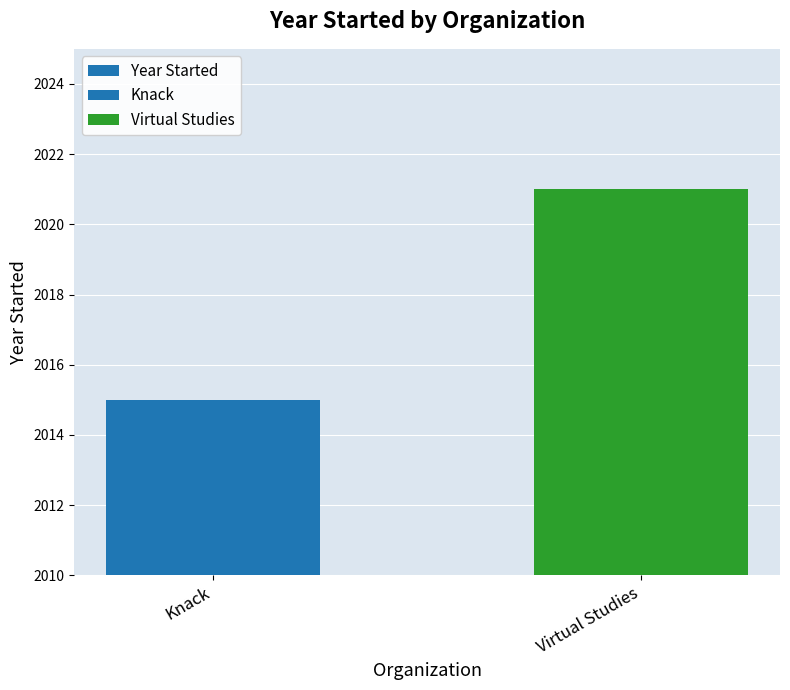

What is the ratio of the value at Virtual Studies to the value at Knack?

1.0